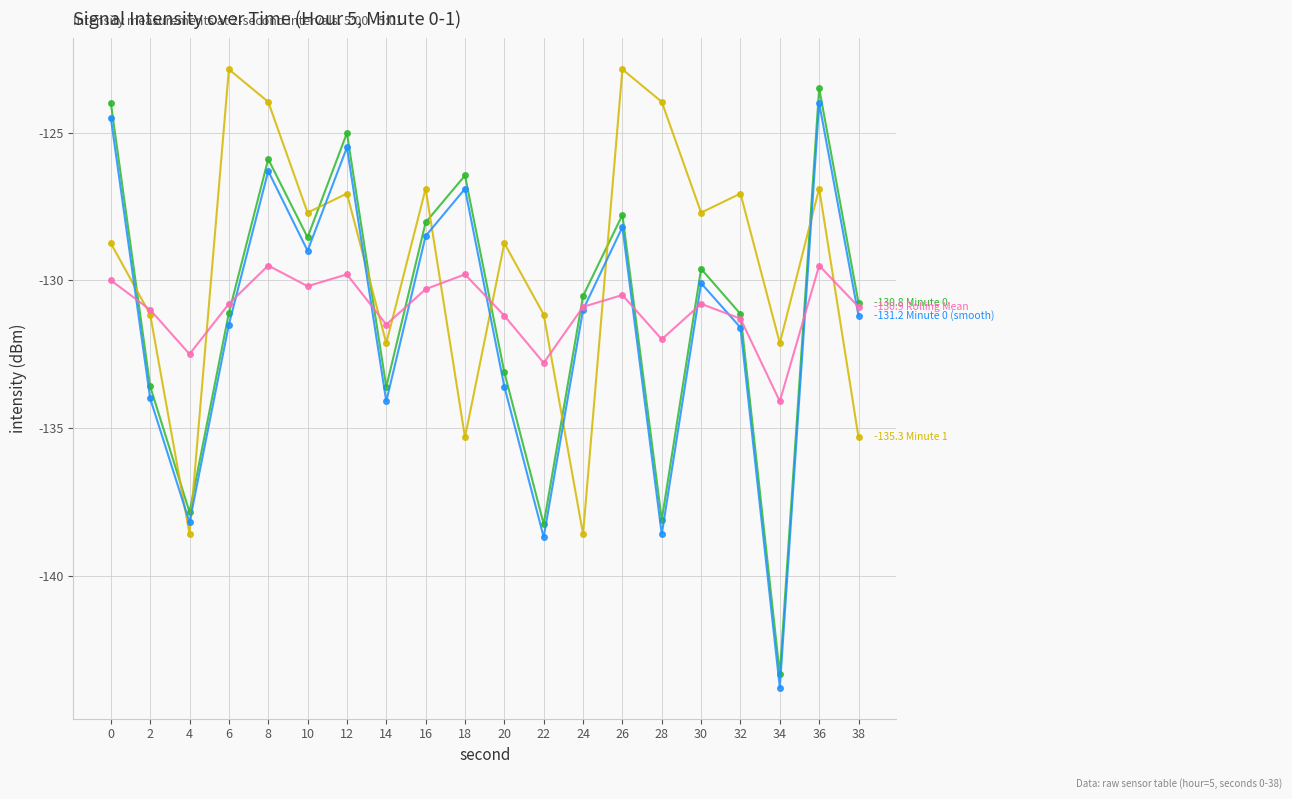

How many categories are shown in the chart?

20